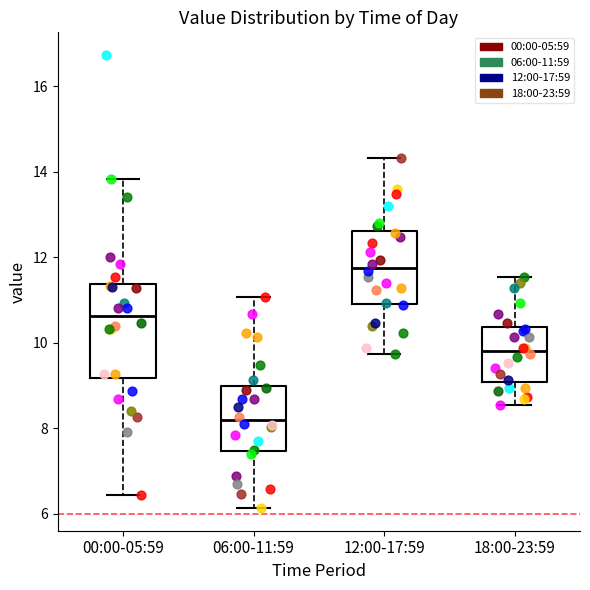

Where does the upper whisker of the box for 12:00-17:59 end on the y-axis? The values are not printed on the chart, so give them approximately, as read against the axis.

14.4